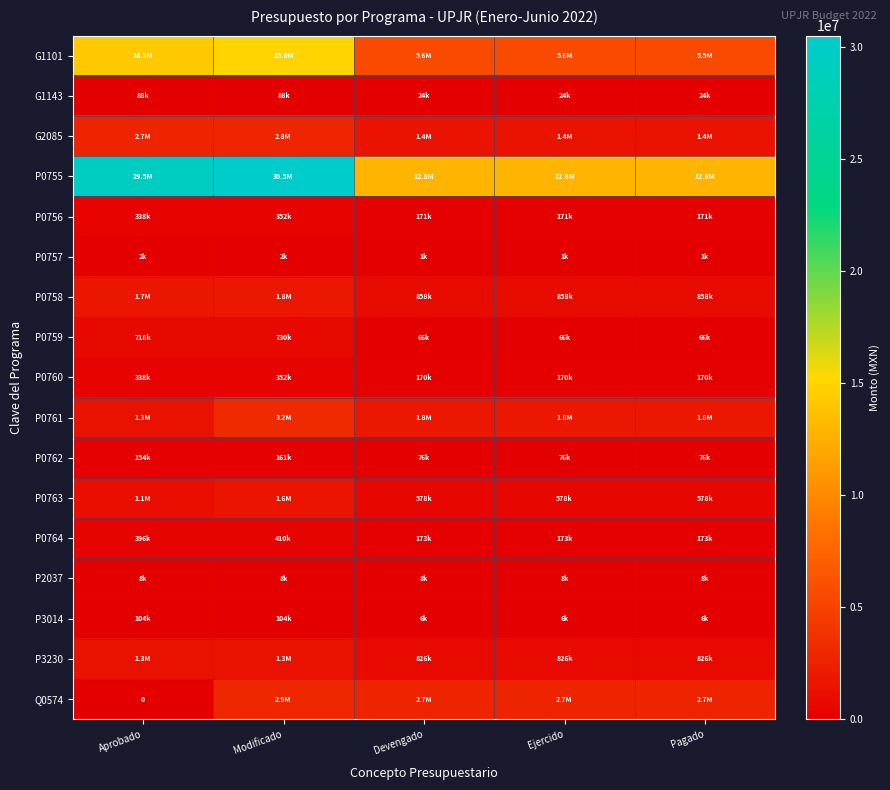

What is the difference between the highest and lowest values at Pagado?

12818911.9